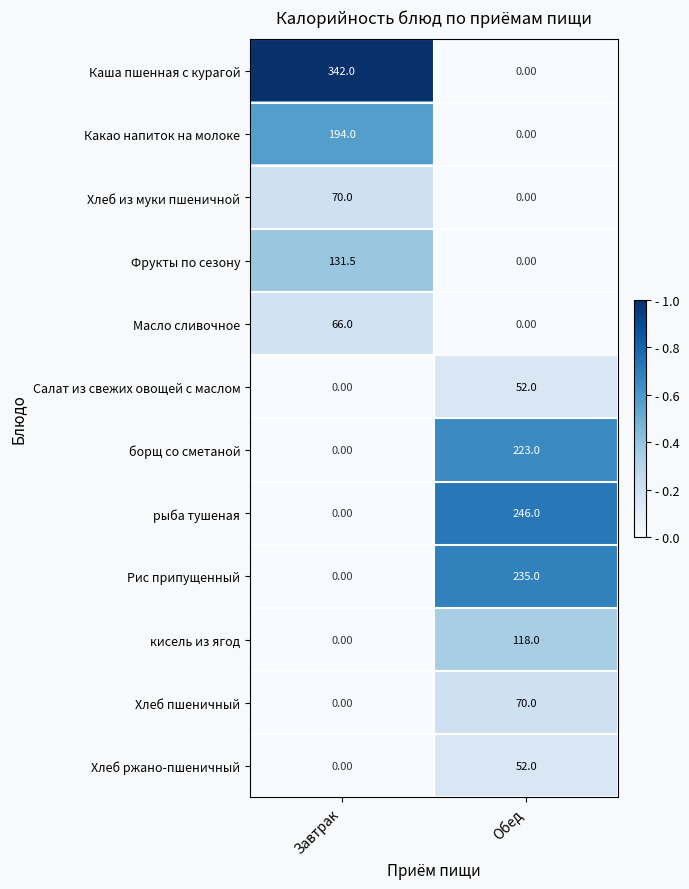

At which label is Салат из свежих овощей с маслом closest to 26?

Завтрак